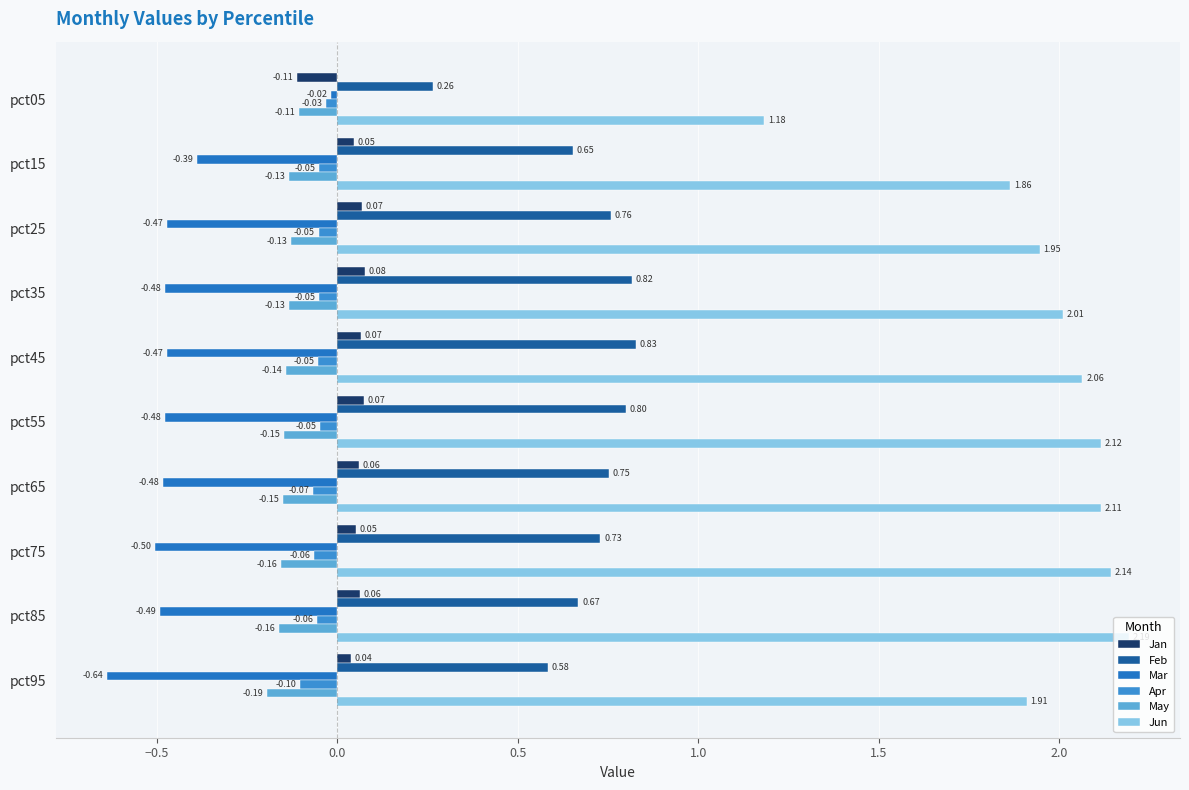

At how many categories does at least one series exceed 0?

10